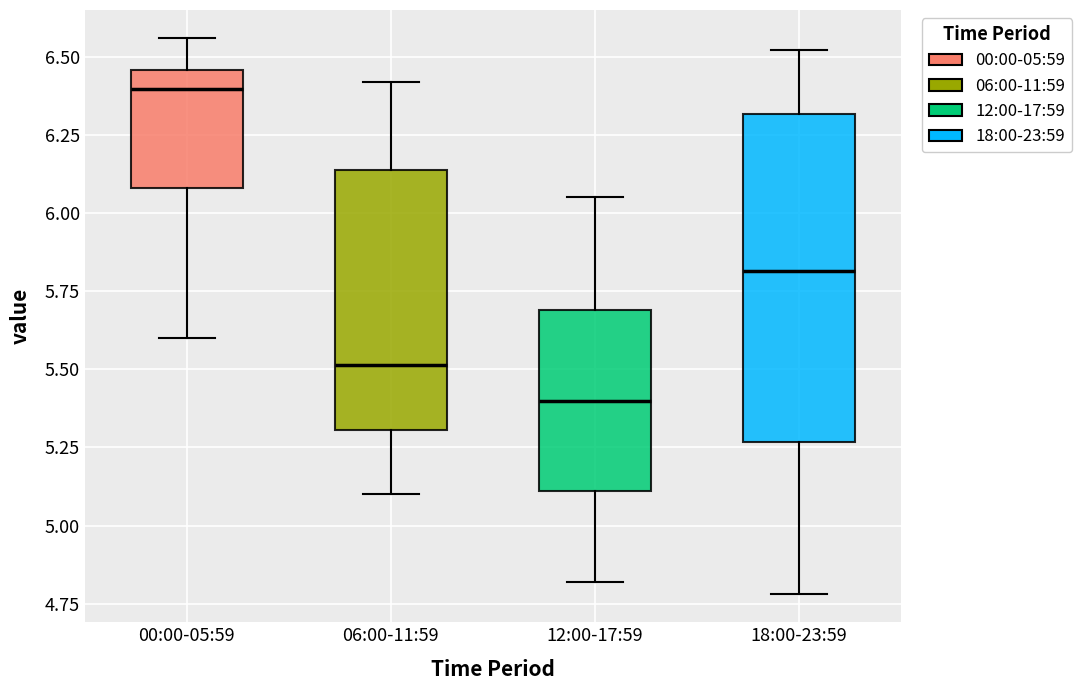

Where does the median line of the box for 12:00-17:59 sit on the y-axis? The values are not printed on the chart, so give them approximately, as read against the axis.

5.40